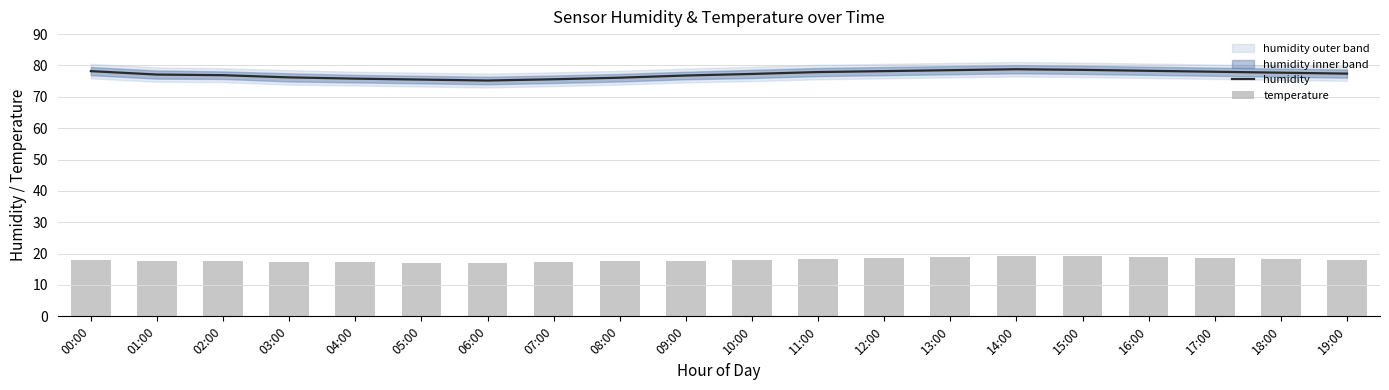

Is it true that temperature equals 17.2 at 07:00?

True